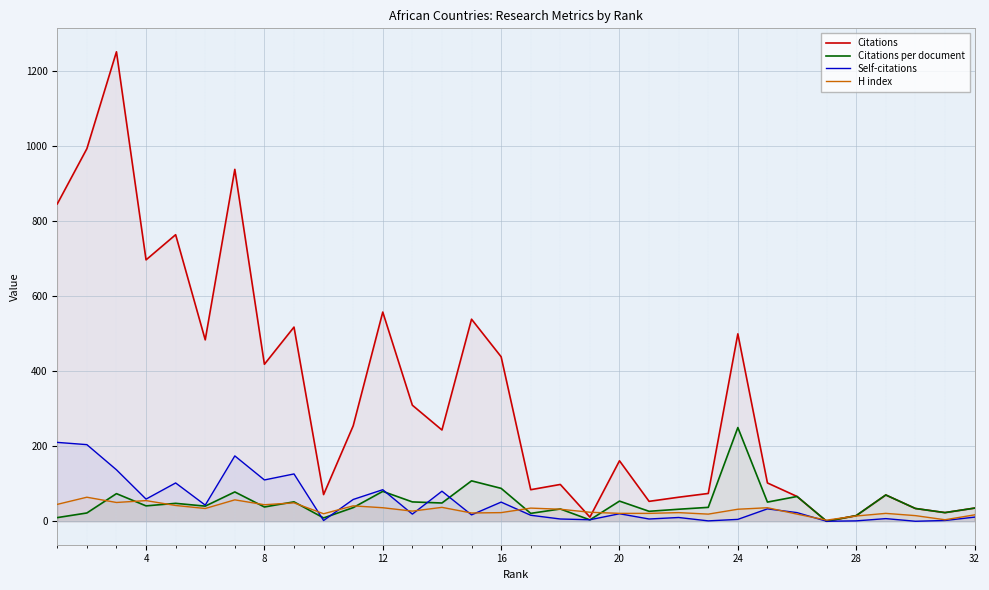

Which series has the largest total across all categories?

Citations